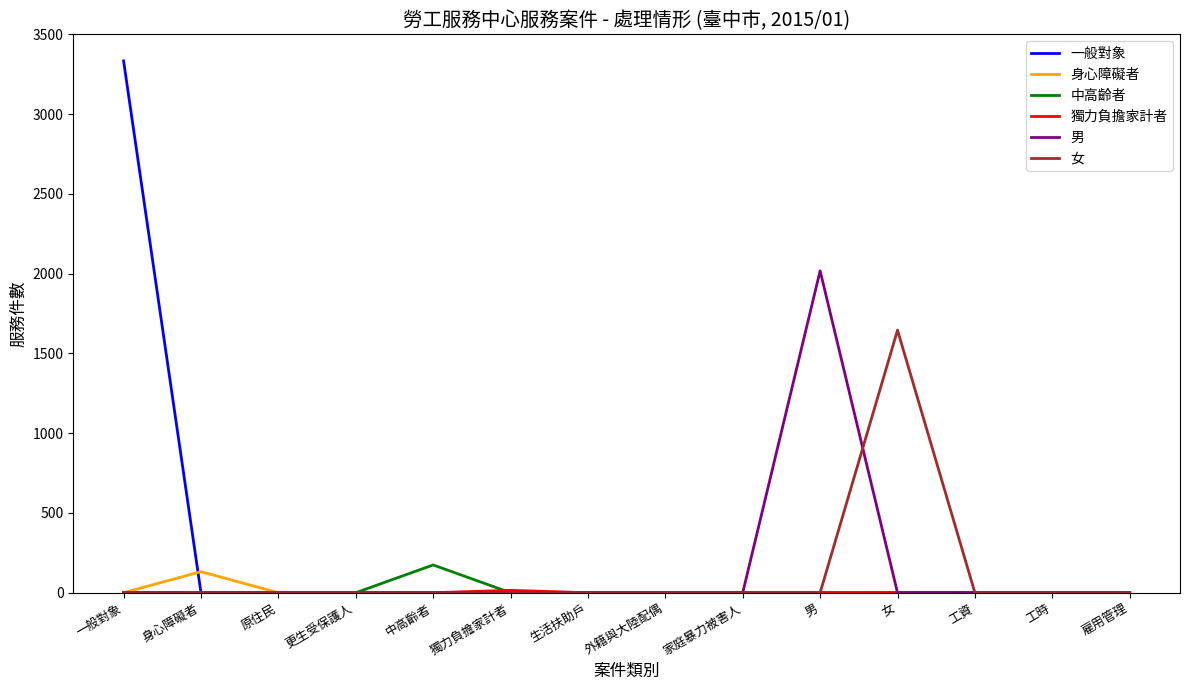

Is the value of 女 at 女 greater than the value of 身心障礙者 at 男?

Yes